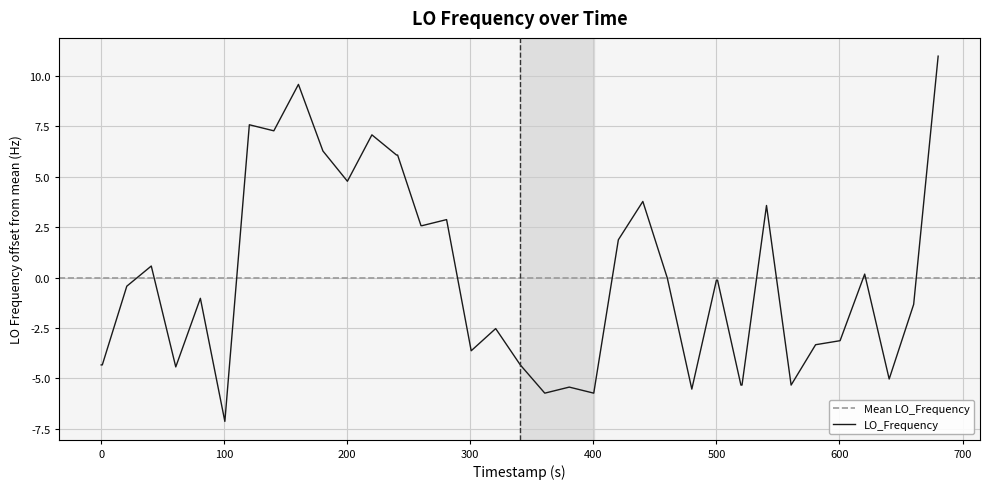

What is the maximum value shown in the chart?

11.0